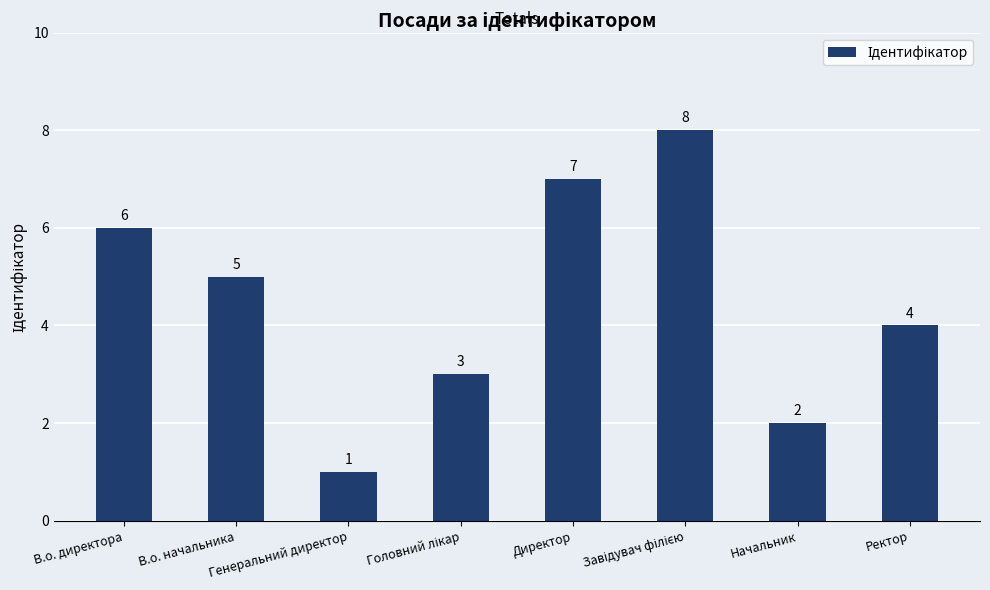

At which label is the value closest to 4?

Ректор